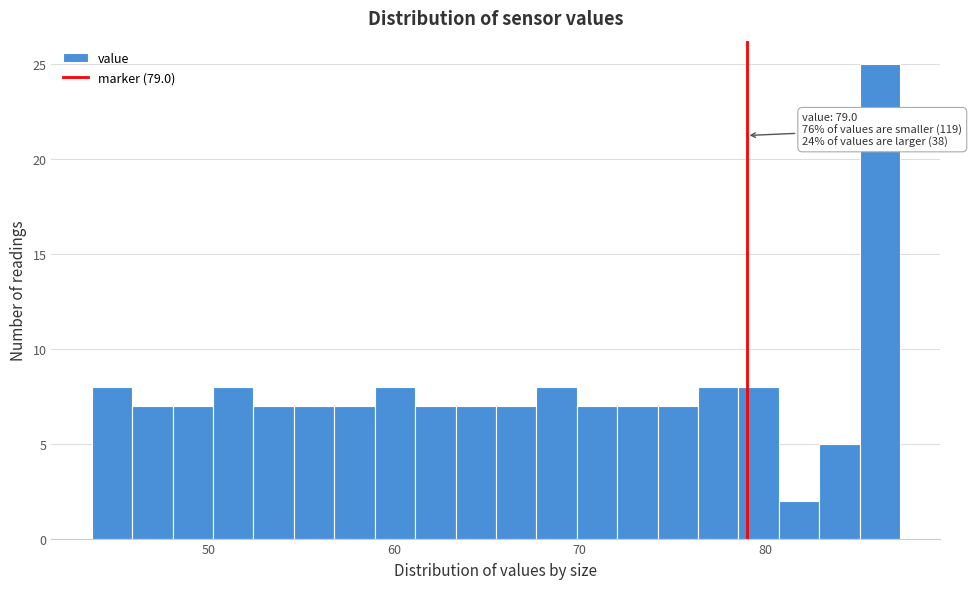

Around what value on the x-axis is the tallest bar? Give the approximate position of its centre, as read against the axis.

86